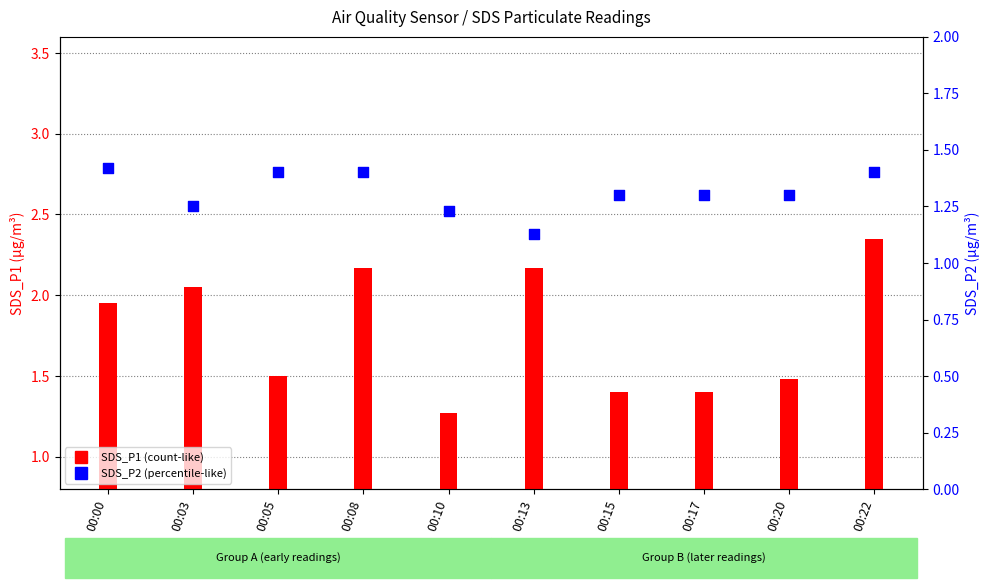

What is the total value across all series at 00:08?

3.6